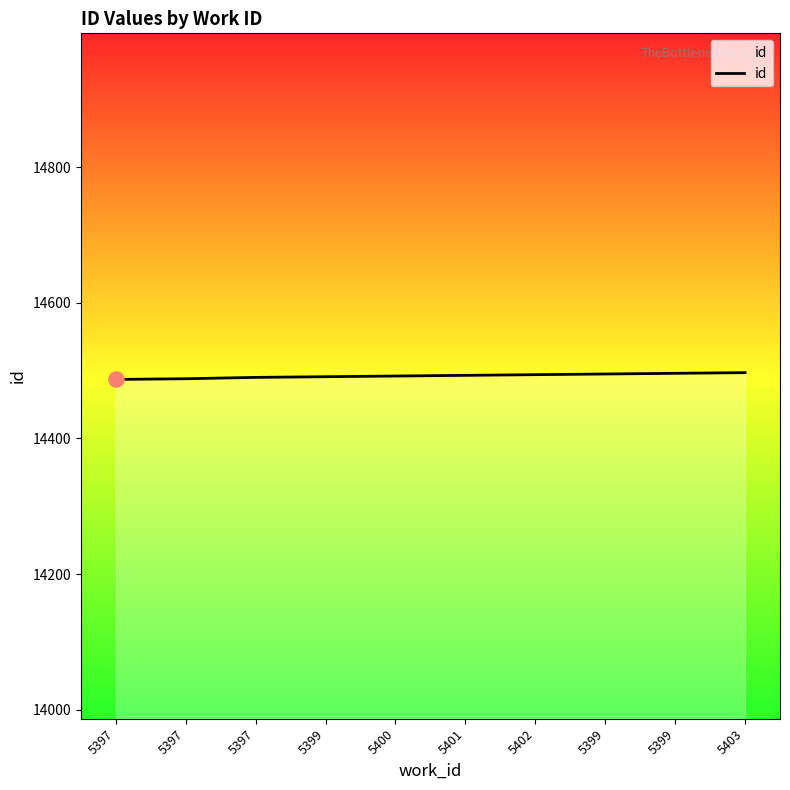

How many lines are shown in the chart?

1